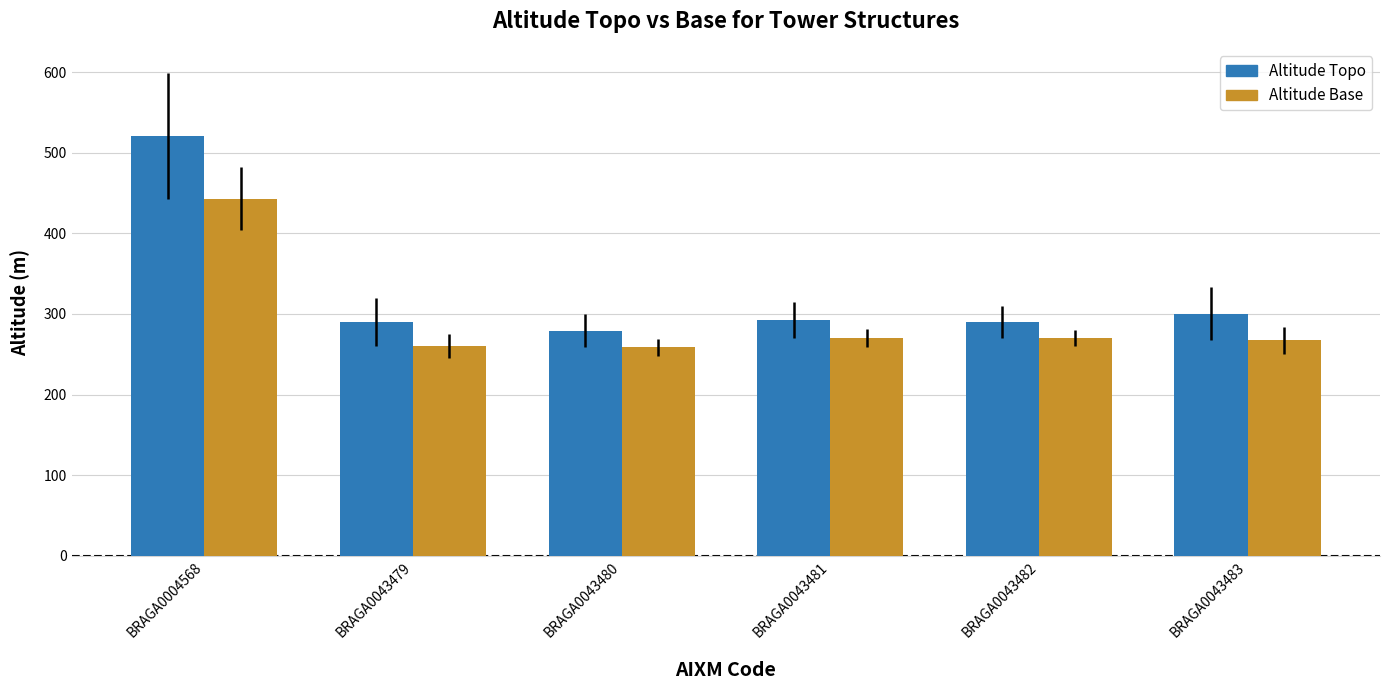

What is the difference between the highest and lowest values at BRAGA0043482?

19.5